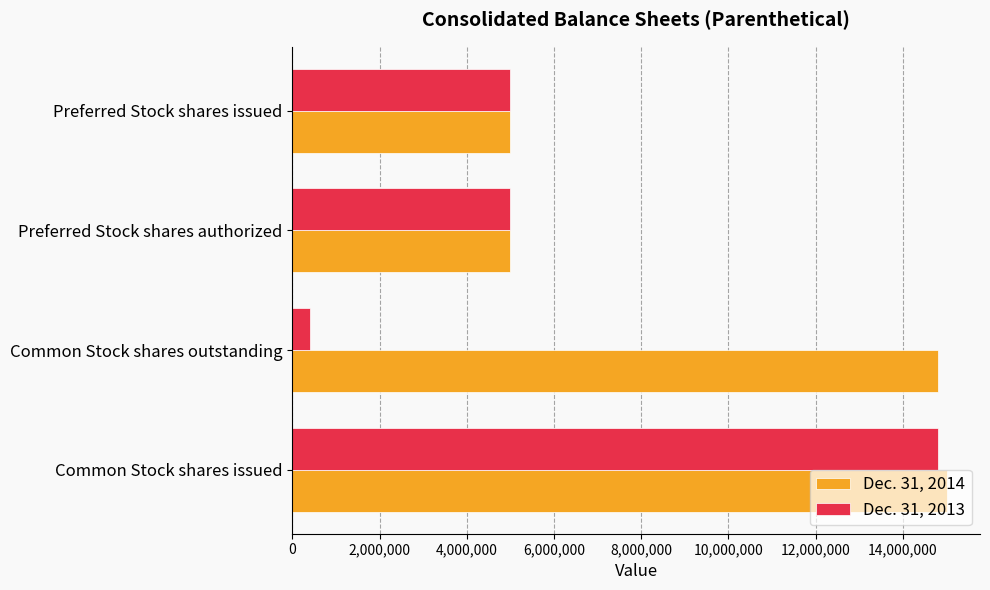

Is the value of Dec. 31, 2013 at Common Stock shares outstanding greater than the value of Dec. 31, 2014 at Common Stock shares issued?

No